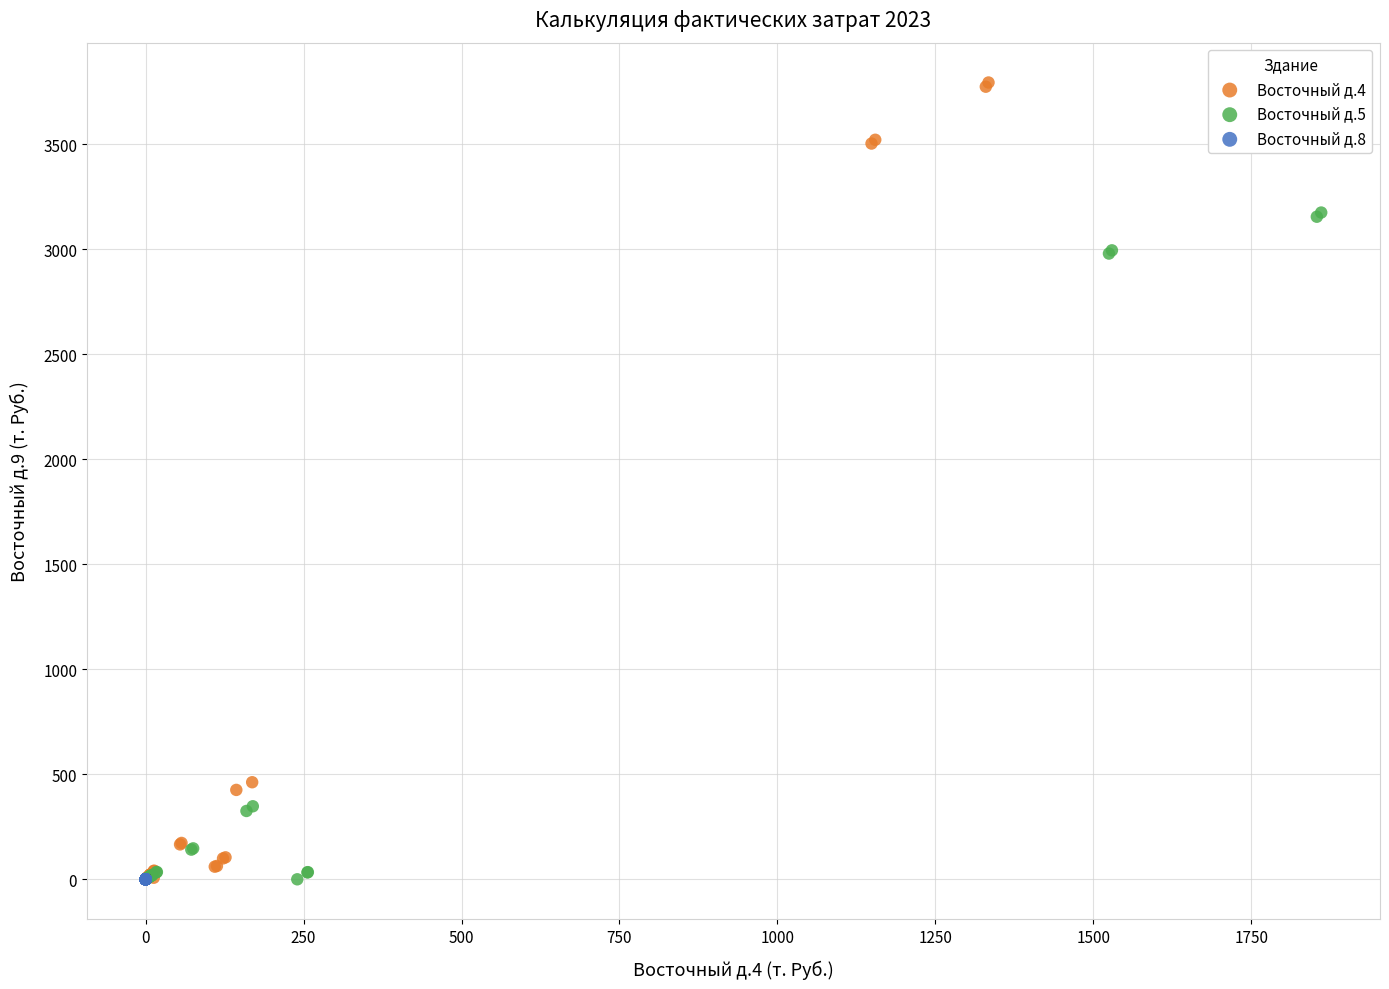

Which series contains the highest Y value?

Восточный д.4